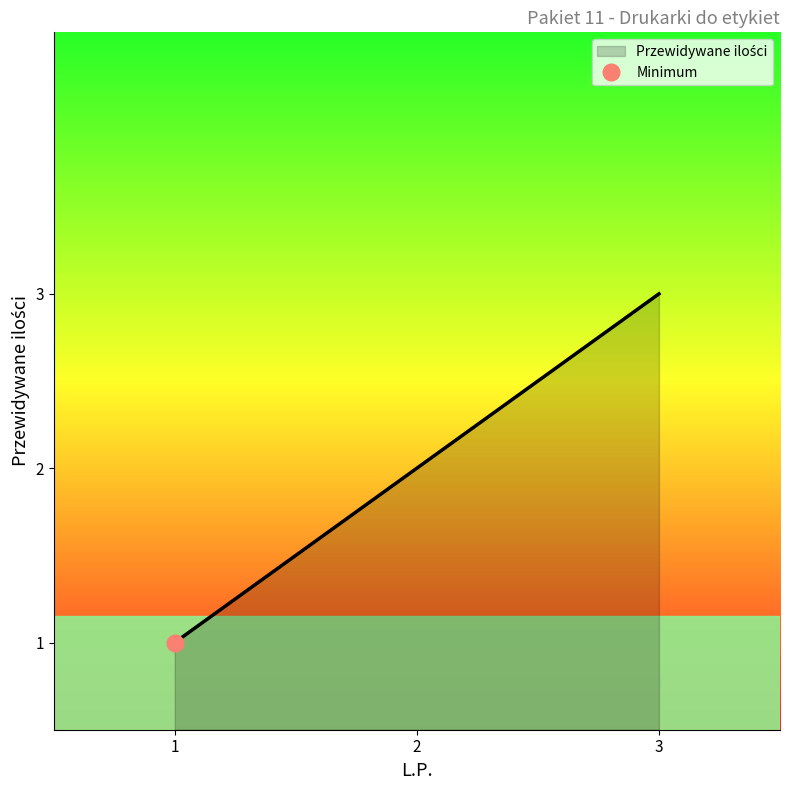

What is the sum of all values?

6